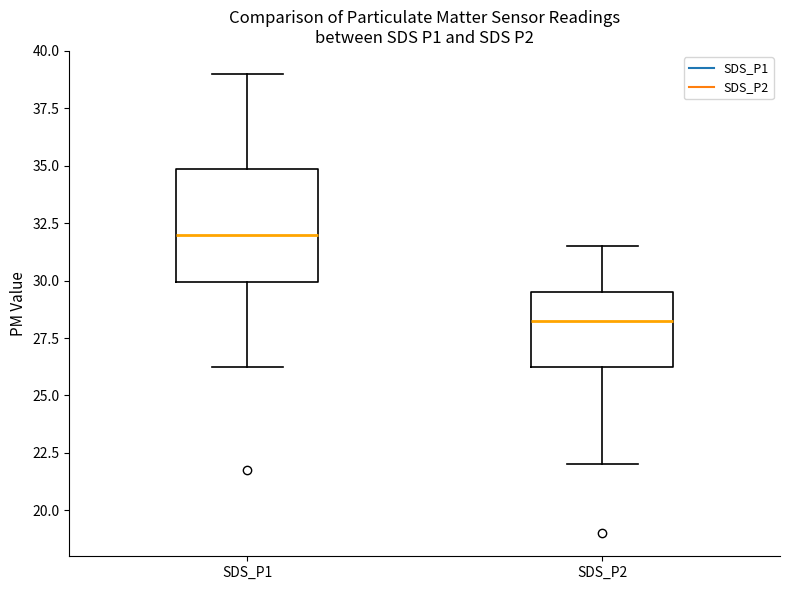

Where does the lower whisker of the box for SDS_P1 end on the y-axis? The values are not printed on the chart, so give them approximately, as read against the axis.

26.5